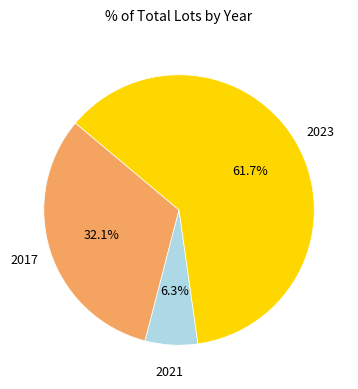

The 2017 slice represents 23% of the pie. True or false?

False